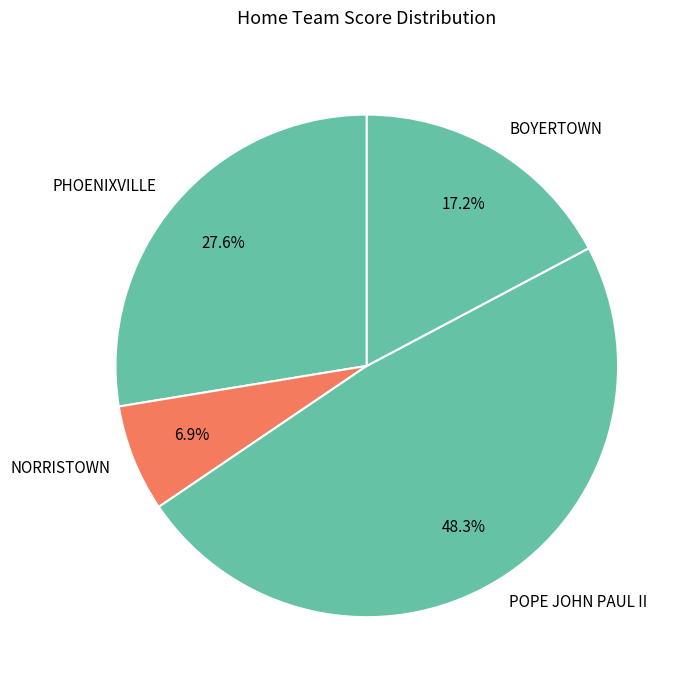

Is POPE JOHN PAUL II the majority of the pie?

No